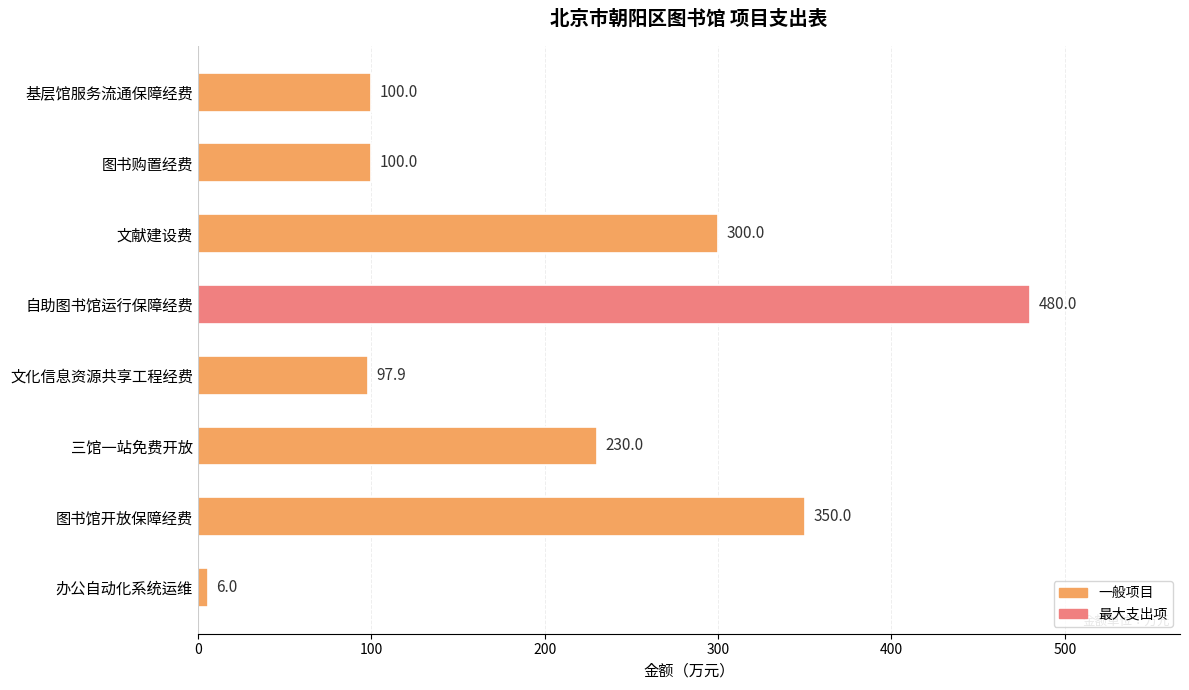

Reading bottom to top, what are all the values shown in this chart?

6.0	350.0	230.0	97.9	480.0	300.0	100.0	100.0